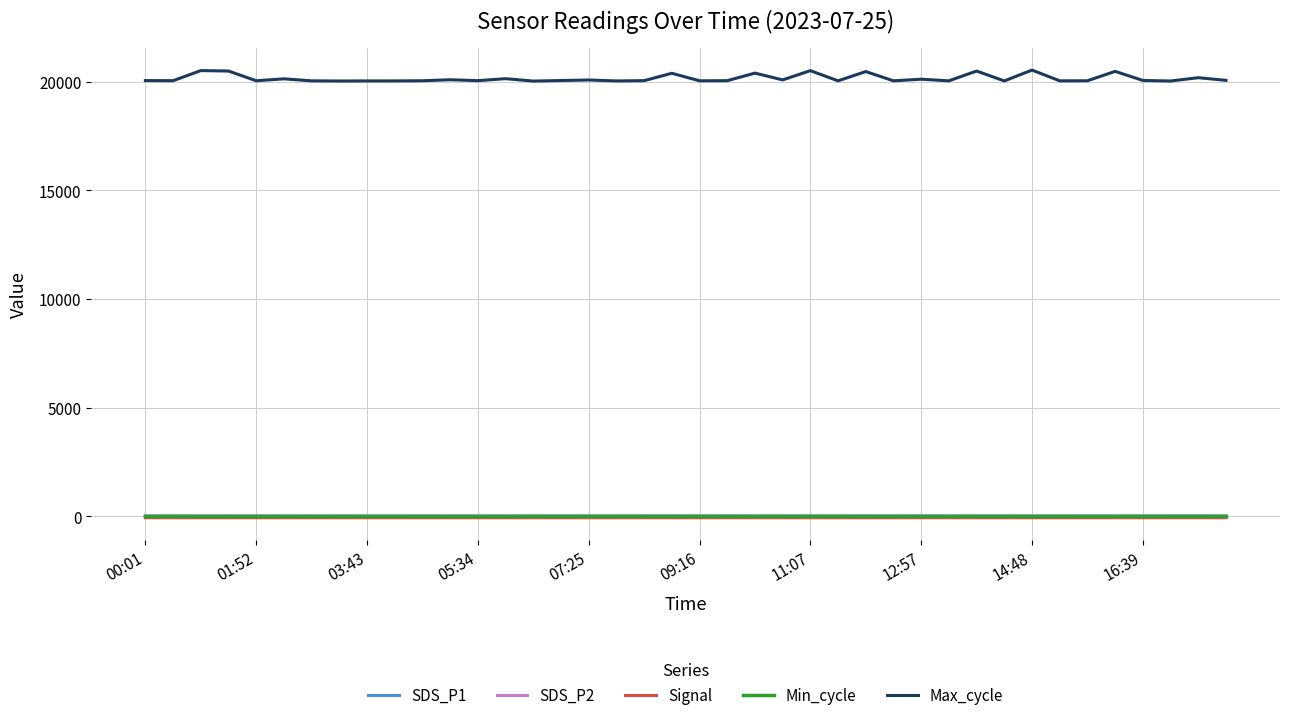

True or false: Min_cycle and Signal cross at least once.

False